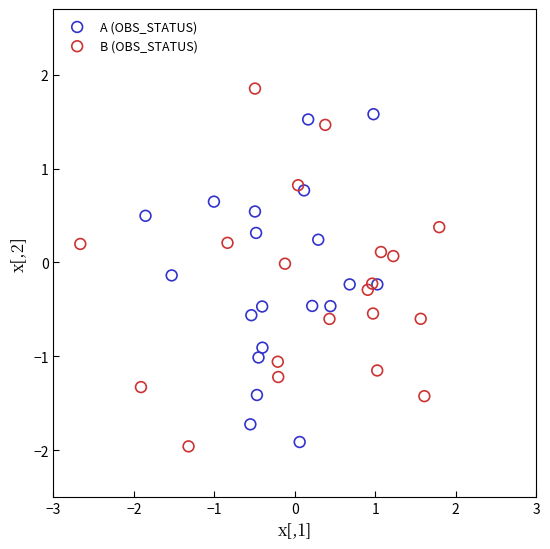

Which series contains the lowest Y value?

B (OBS_STATUS)